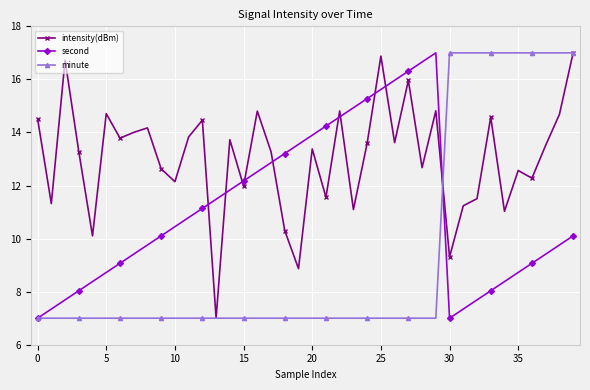

In second, how many points are lower than both neighbors (excluding endpoints)?

1